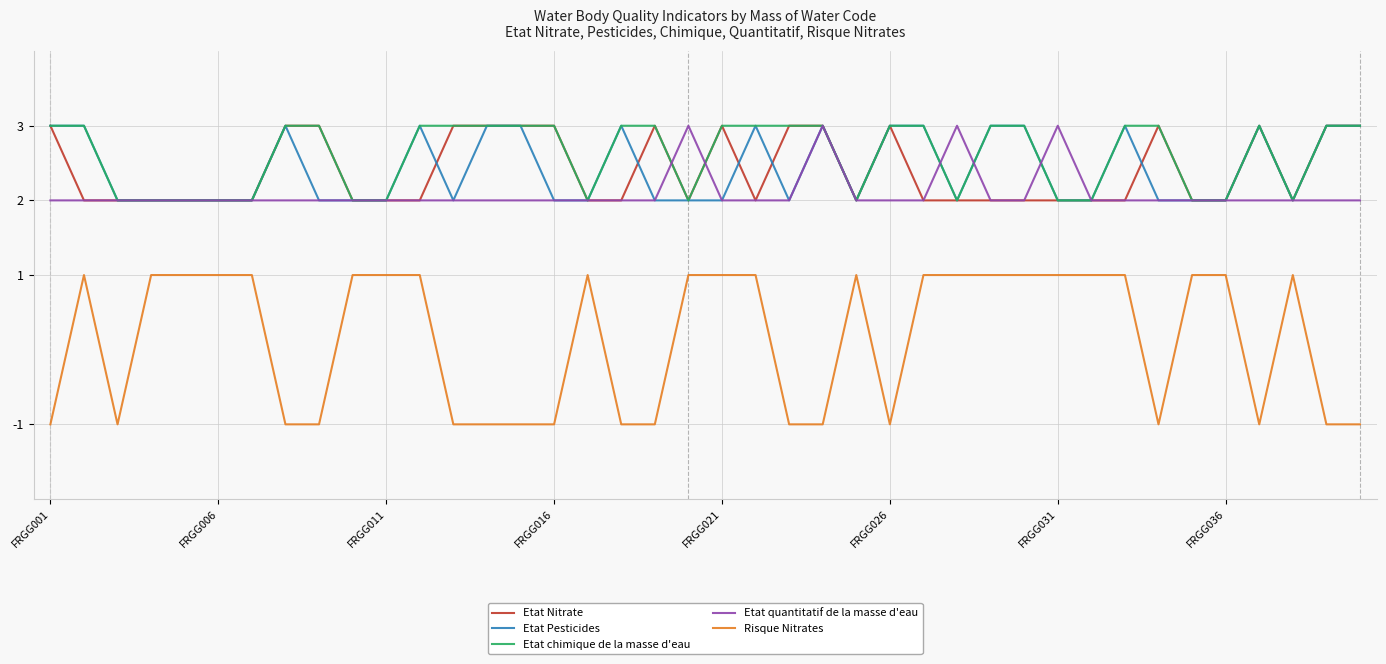

True or false: Risque Nitrates and Etat chimique de la masse d'eau cross at least once.

False